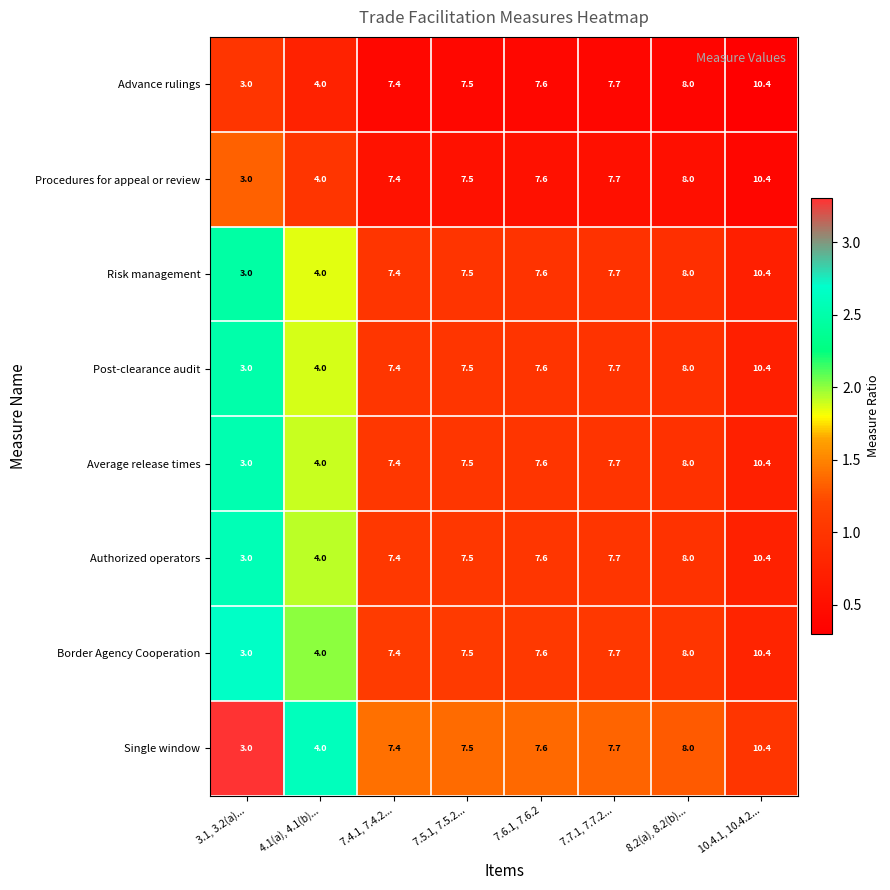

Which category has the lowest value across all series?

3.1, 3.2(a)...